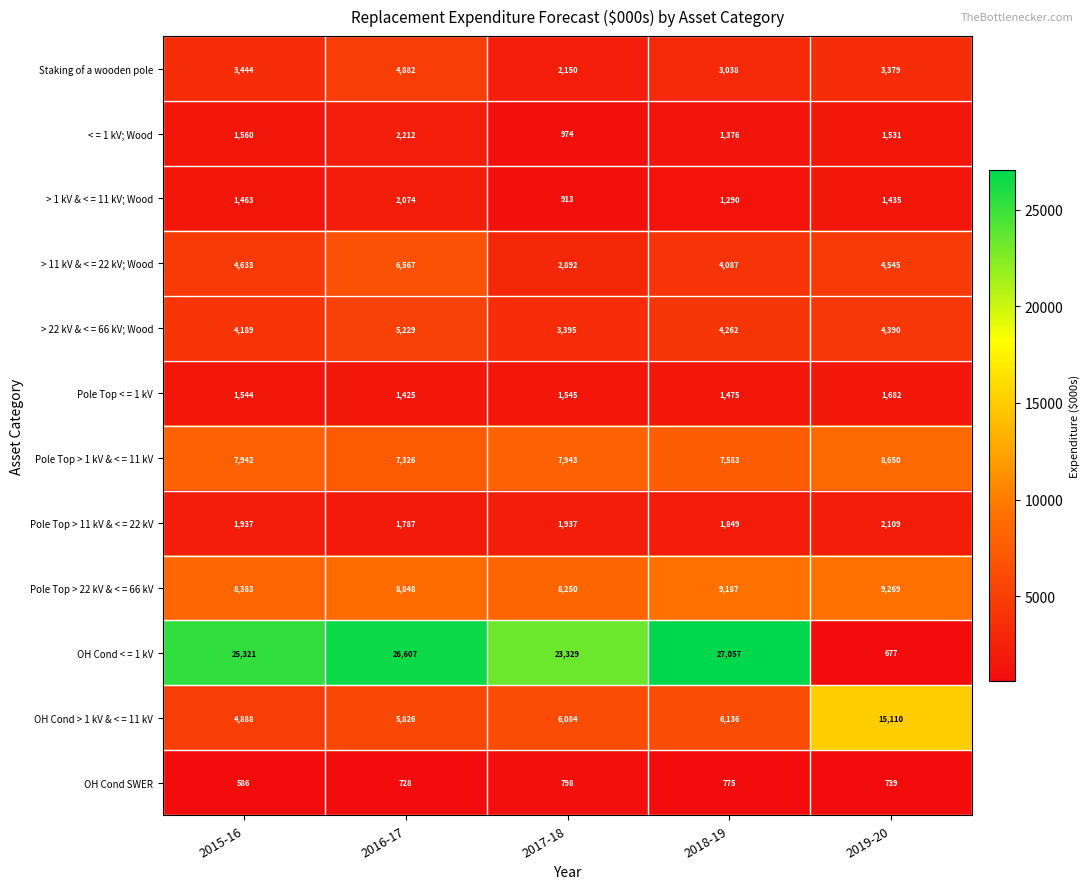

What is the difference between the second highest and minimum values in the OH Cond < = 1 kV series?

25930